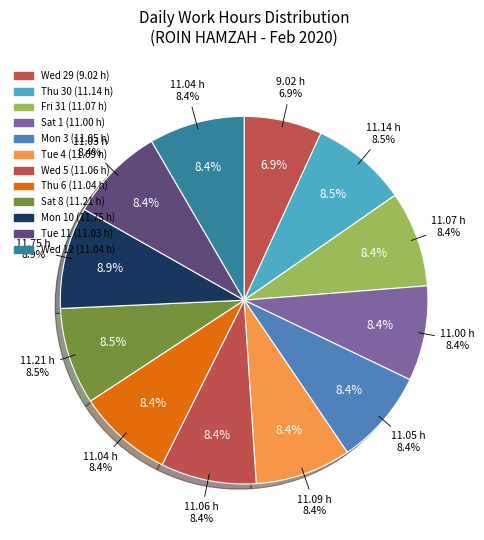

What percentage is the Tue 4 slice, to the nearest percent?

8%